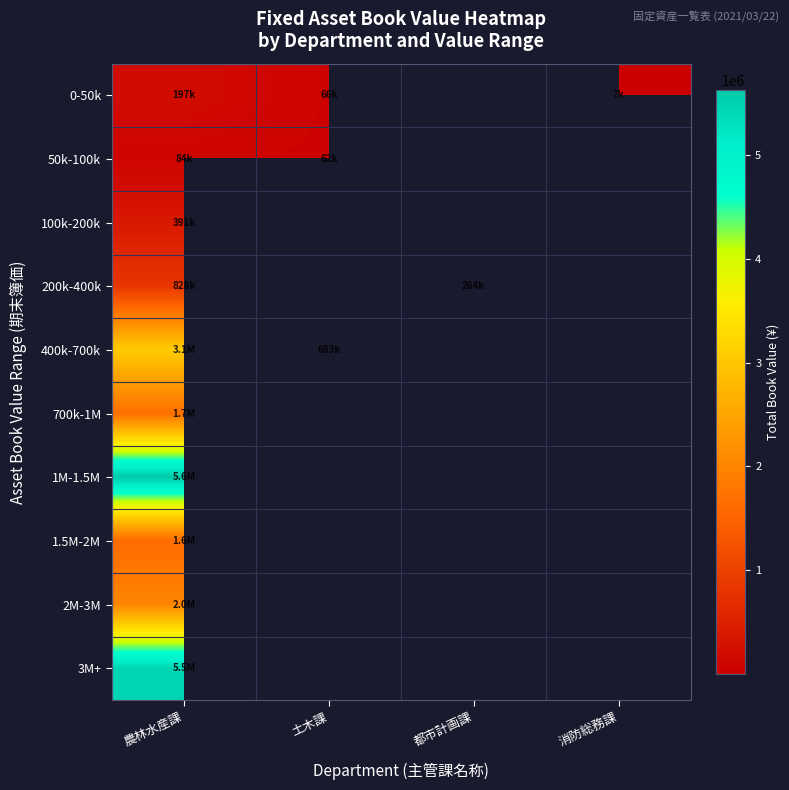

At how many categories does at least one series exceed 2371802?

1